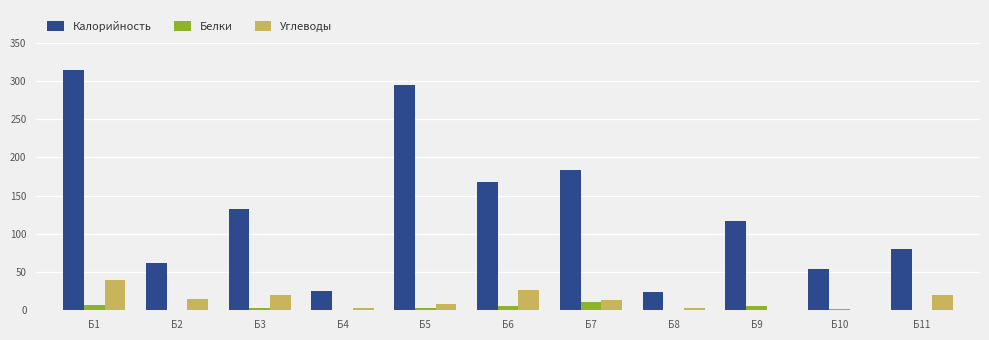

Which category has the highest value across all series?

Б1